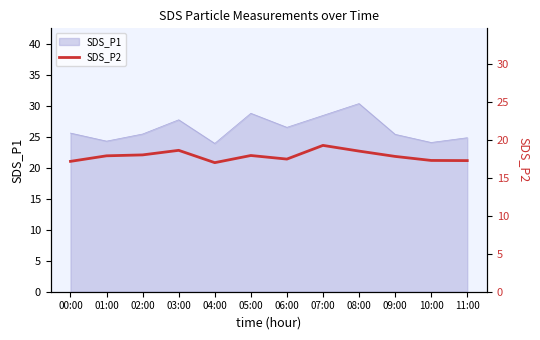

The value of SDS_P1 at 09:00 is 25.4. True or false?

True